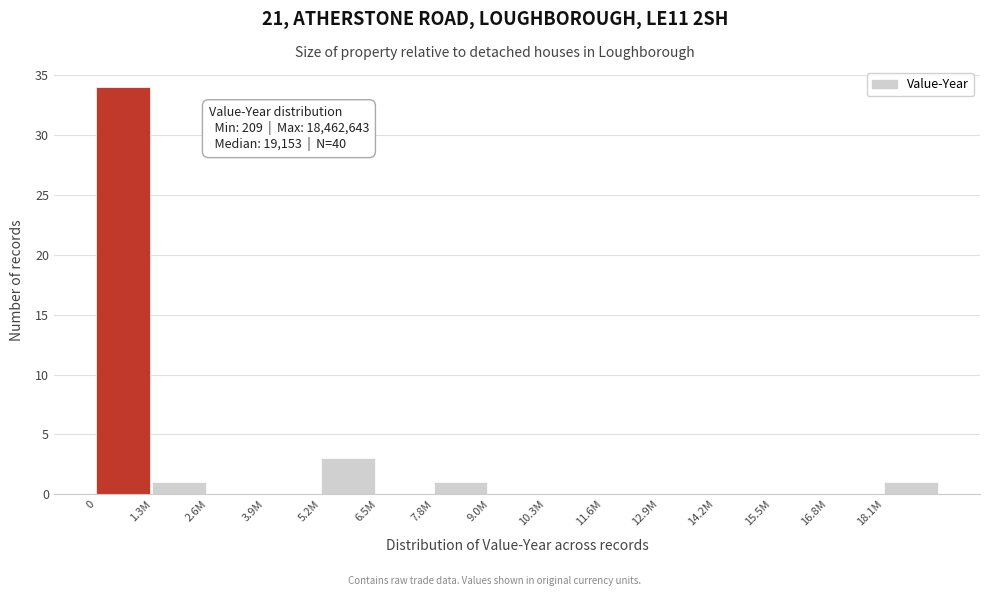

Reading left to right, what are all the values shown in this chart?

0=34	1.3M=1	2.6M=0	3.9M=0	5.2M=3	6.5M=0	7.8M=1	9.0M=0	10.3M=0	11.6M=0	12.9M=0	14.2M=0	15.5M=0	16.8M=0	18.1M=1